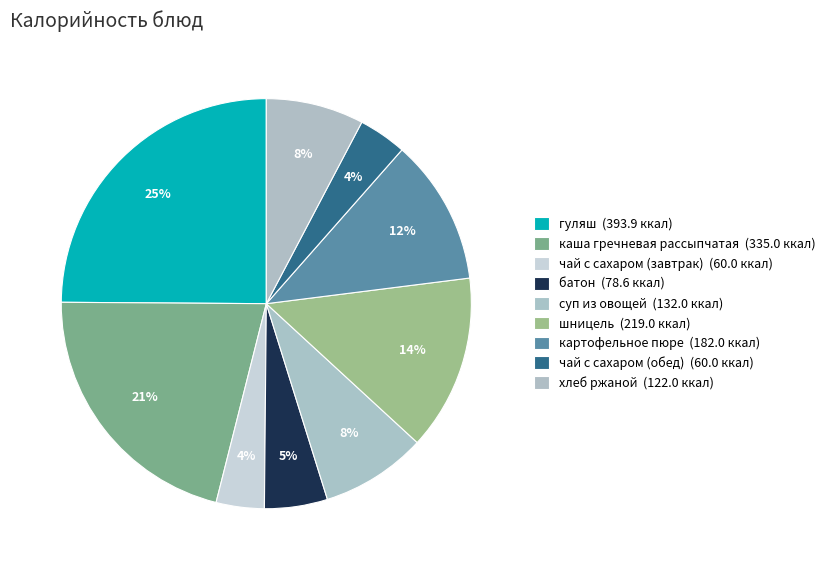

How many segments does this pie chart have?

9